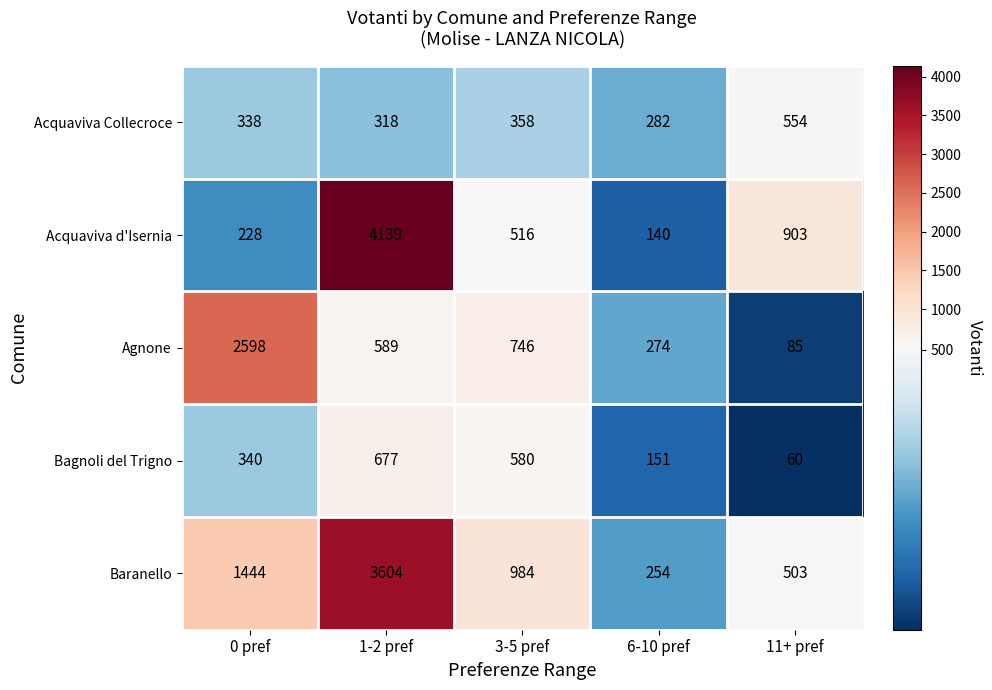

What is the smallest value displayed?

60